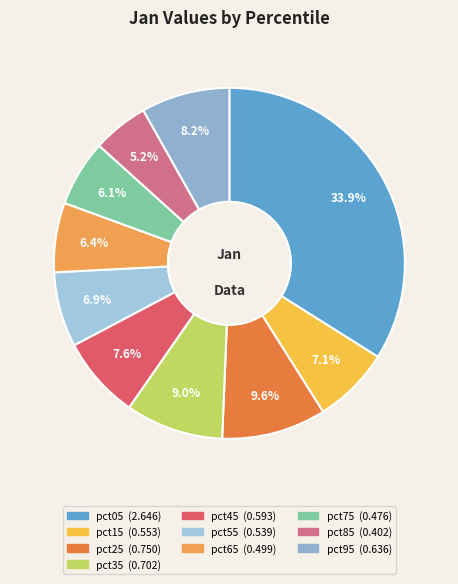

How many segments does this pie chart have?

10